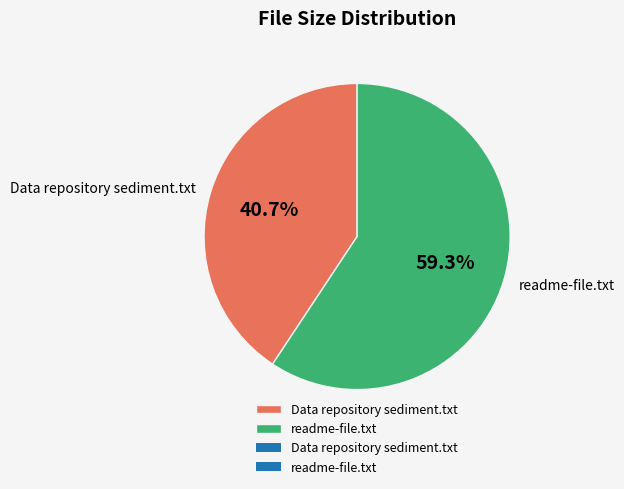

Is Data repository sediment.txt the majority of the pie?

No